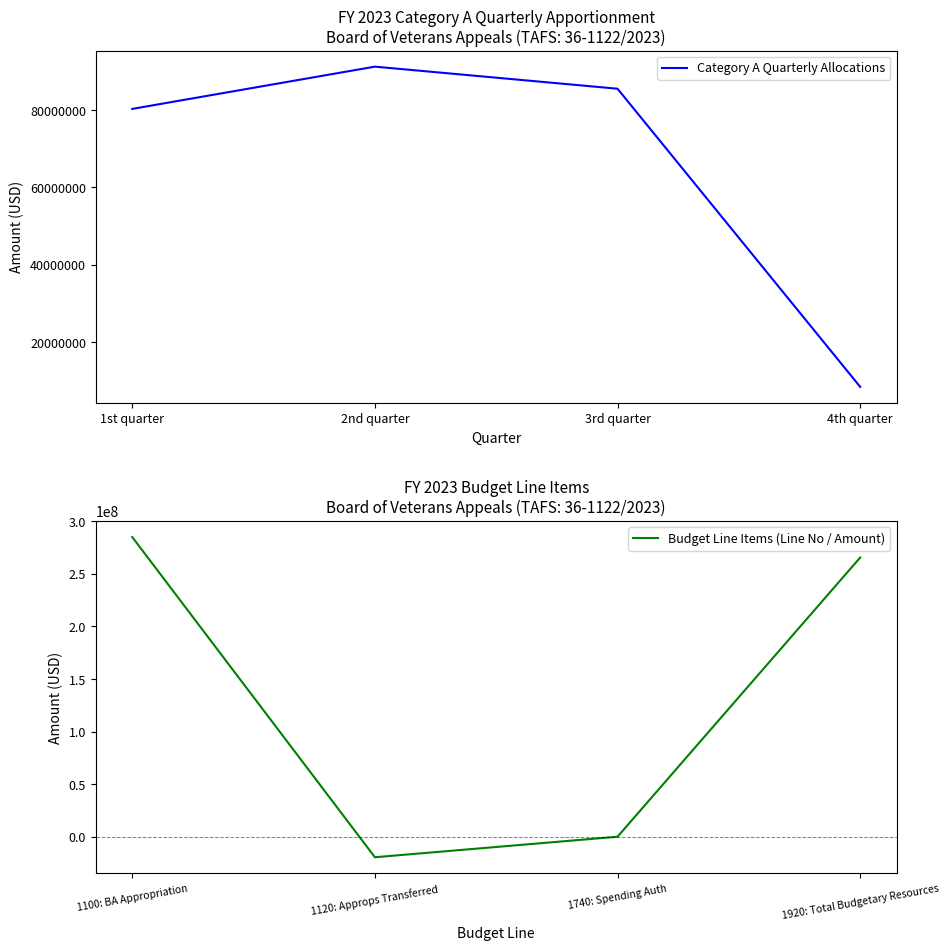

Reading right to left, extract all data points from this chart.

Category A Quarterly Allocations: 8512800	85500000	91200000	80290200
Budget Line Items (Line No / Amount): 265503000	3000	-19500000	285000000